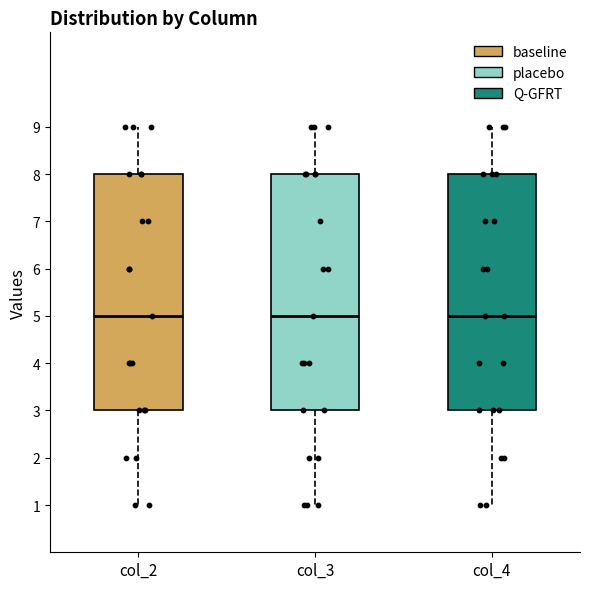

Reading left to right, transcribe this box plot: for each box, give where its median line is, the range the box spans, and where its two whiskers end, as read against the y-axis. The values are not printed on the chart, so give them approximately, as read against the axis.

col_2: median 5, box 3 to 8, whiskers 1 to 9
col_3: median 5, box 3 to 8, whiskers 1 to 9
col_4: median 5, box 3 to 8, whiskers 1 to 9